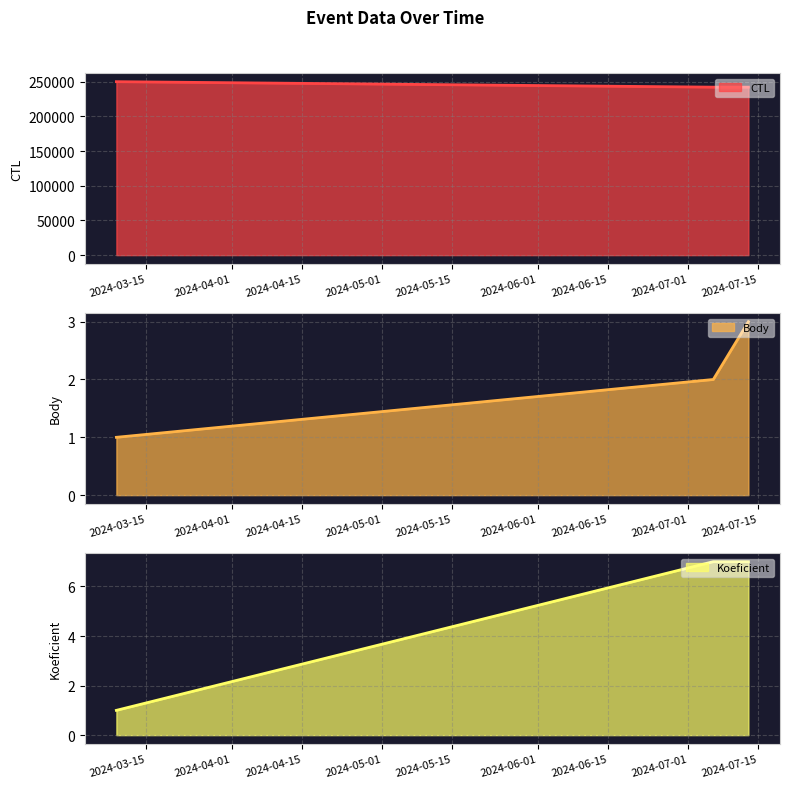

Which series has the largest range (max minus min)?

CTL